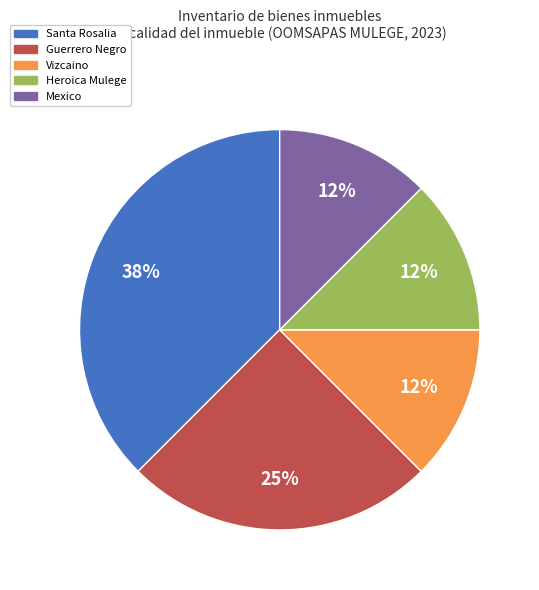

What percentage is the Guerrero Negro slice, to the nearest percent?

25%